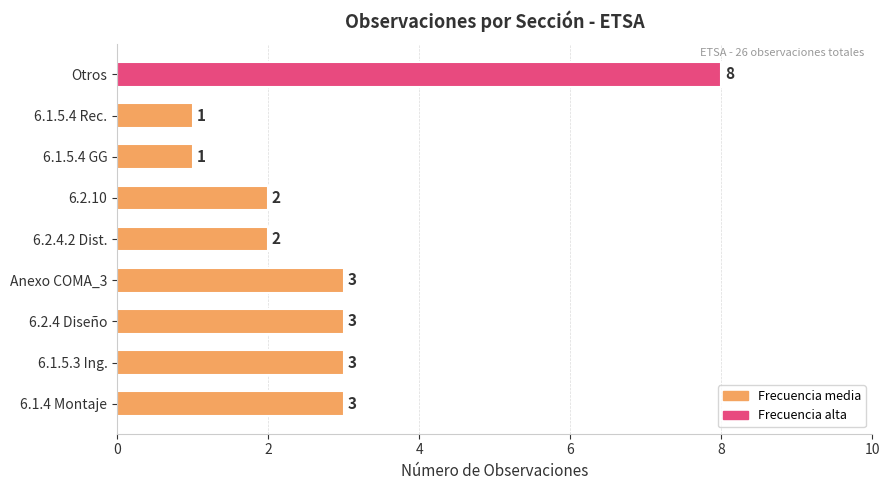

Count the values in the range 2 to 3.

6